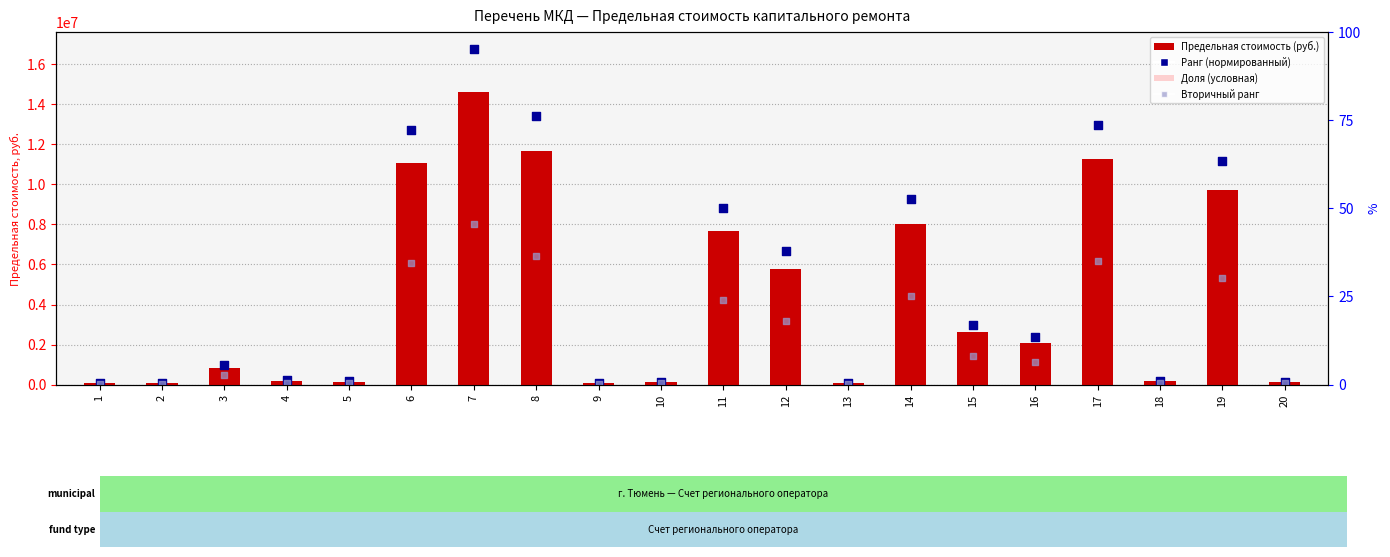

At how many categories does at least one series exceed 16587795?

1